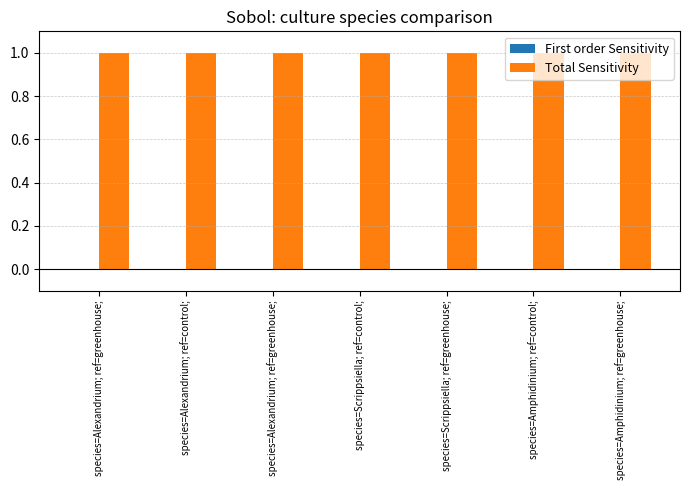

Count the number of data series in this chart.

2